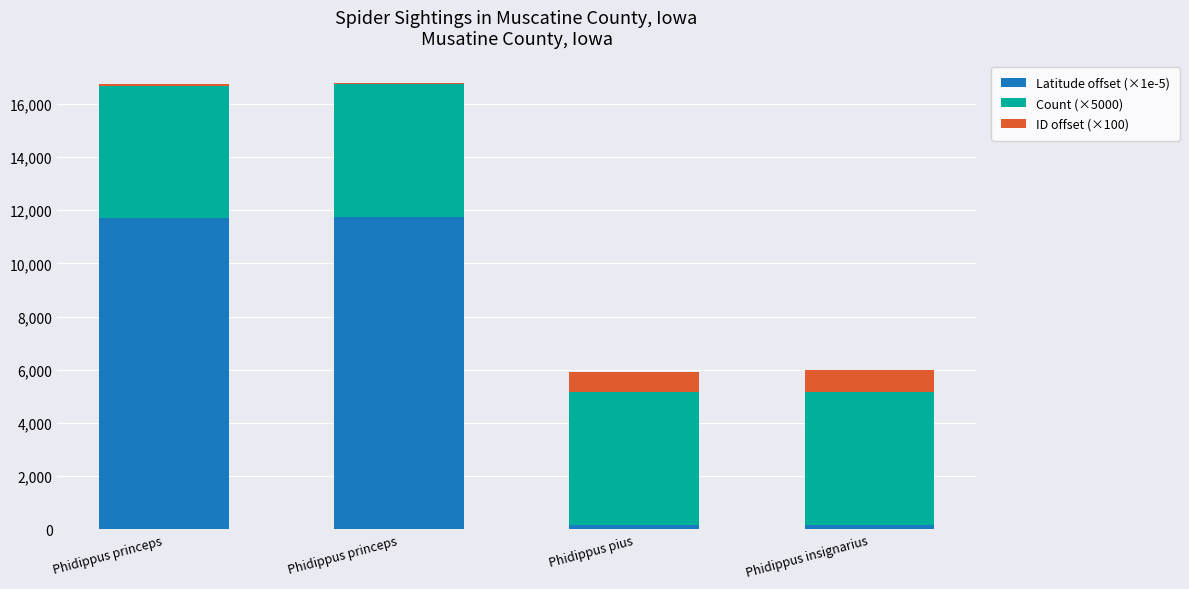

Does the chart contain stacked bars?

Yes